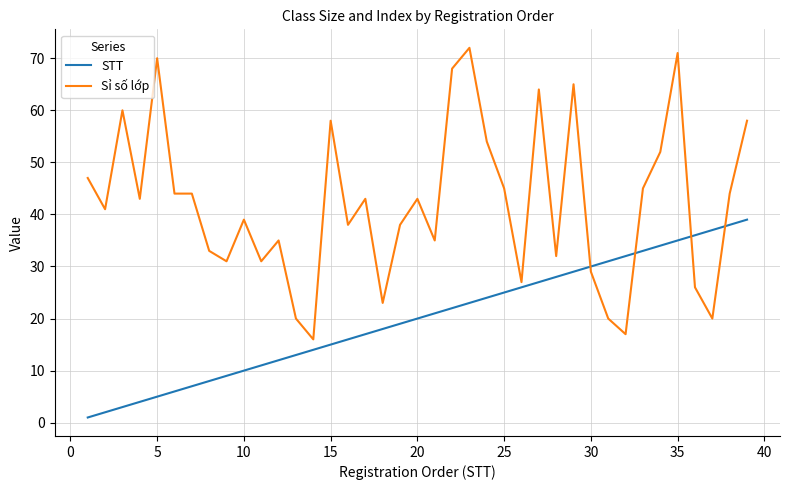

Which series ends up on top after the final intersection of Sỉ số lớp and STT?

Sỉ số lớp